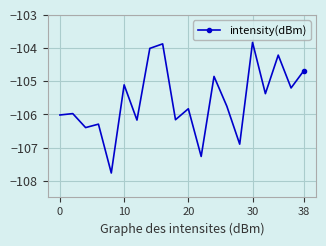

True or false: the data has more than 1 interior local peaks.

True